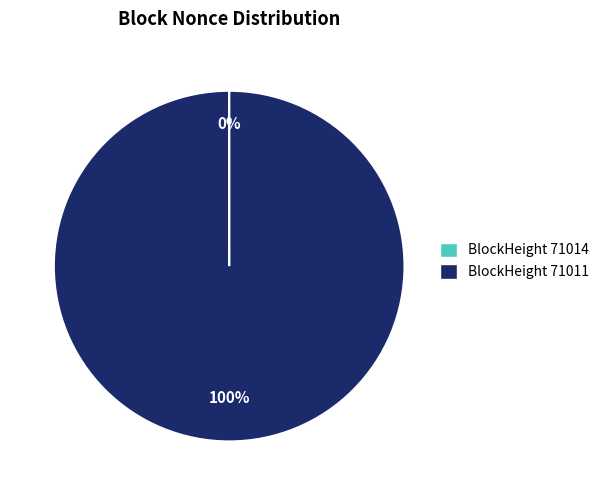

What is the largest slice in the pie chart?

BlockHeight 71011